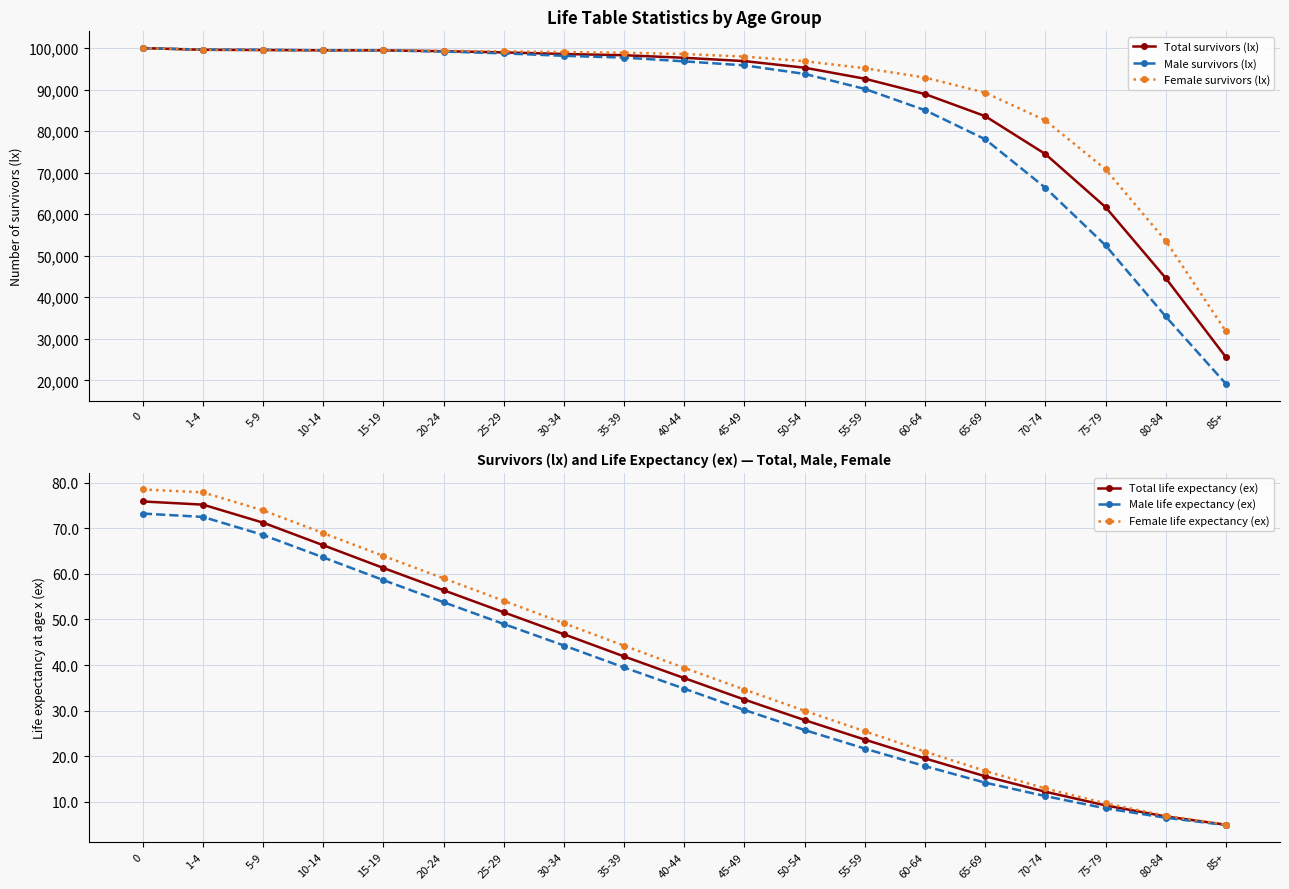

Between 80-84 and 65-69, which is larger?

65-69